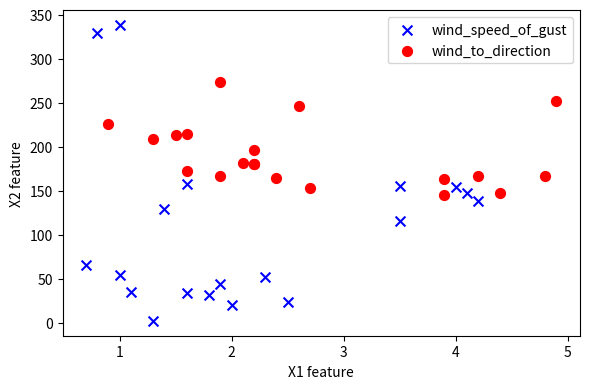

Which series contains the lowest Y value?

wind_speed_of_gust